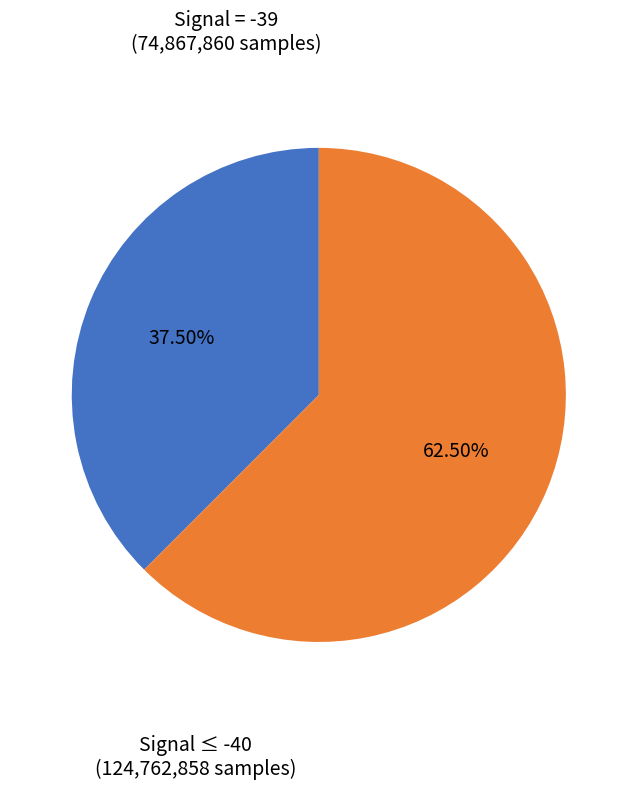

Is there a majority slice in this chart?

Yes